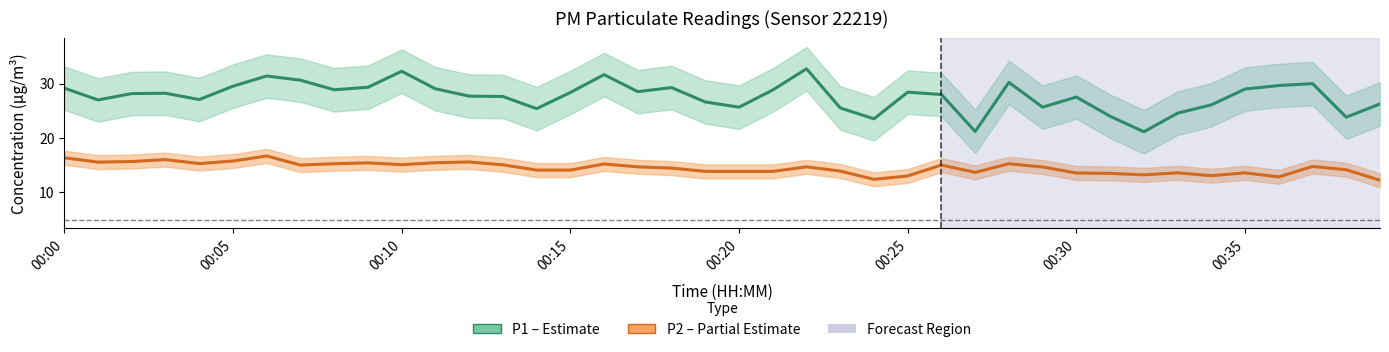

How many distinct data groups are displayed?

2